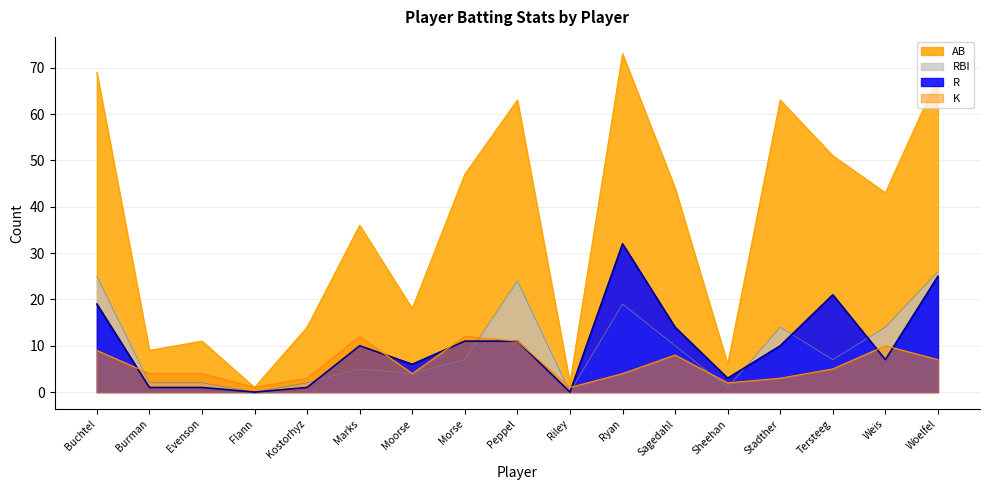

What is the label of the 4th point from the left?

Flann